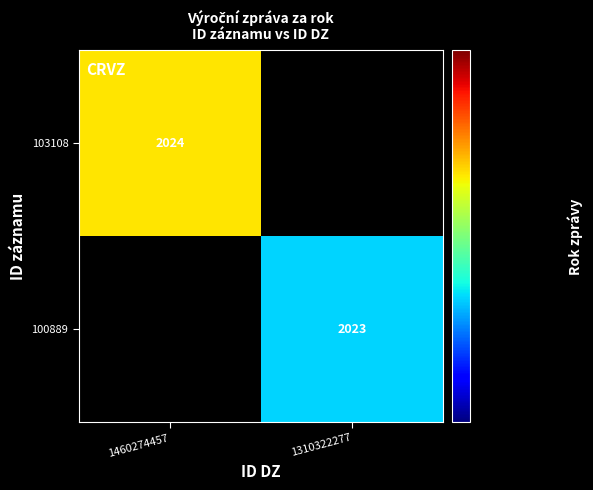

Count the number of data series in this chart.

2